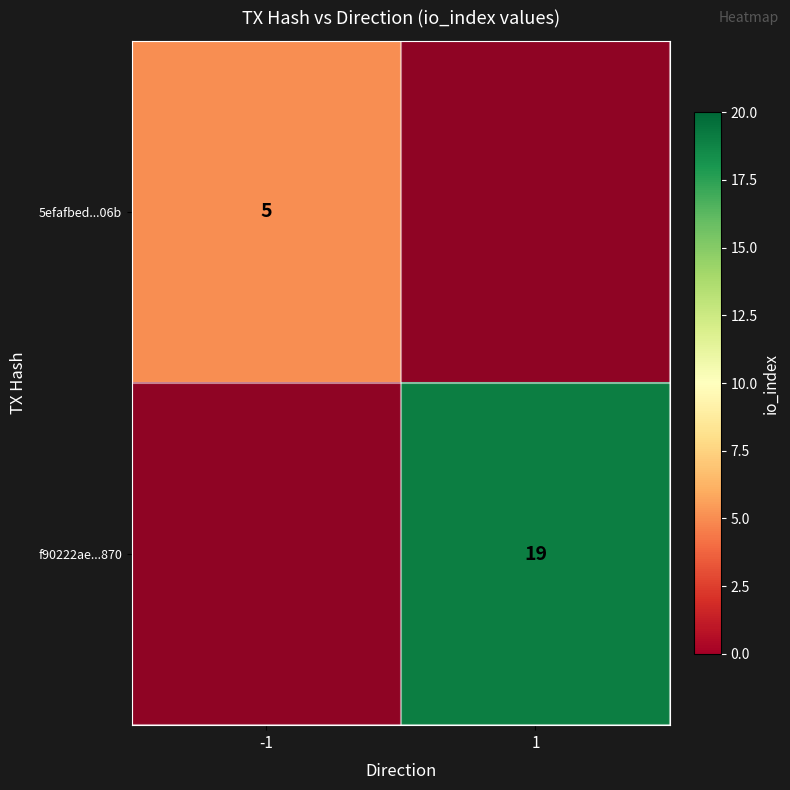

Count the number of data series in this chart.

2